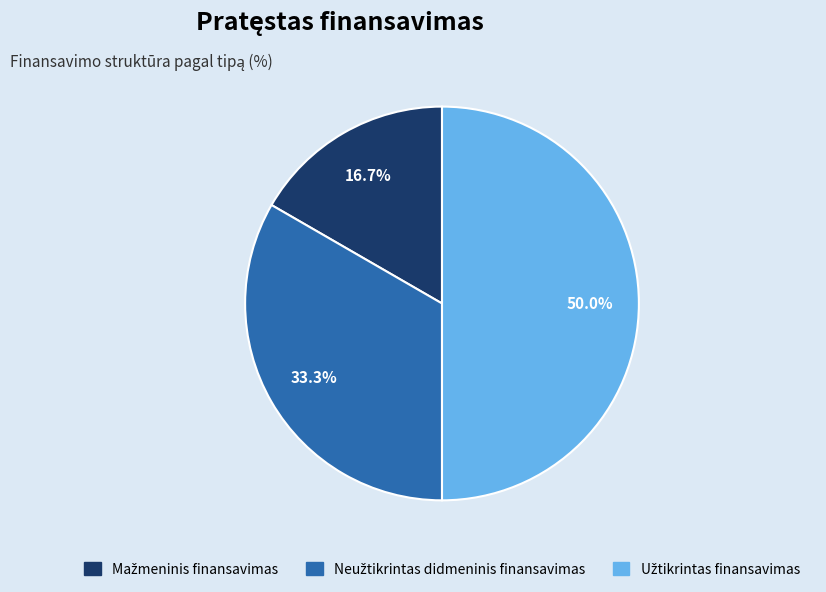

Combined, what portion of the pie is Neužtikrintas didmeninis finansavimas and Užtikrintas finansavimas?

83.3%